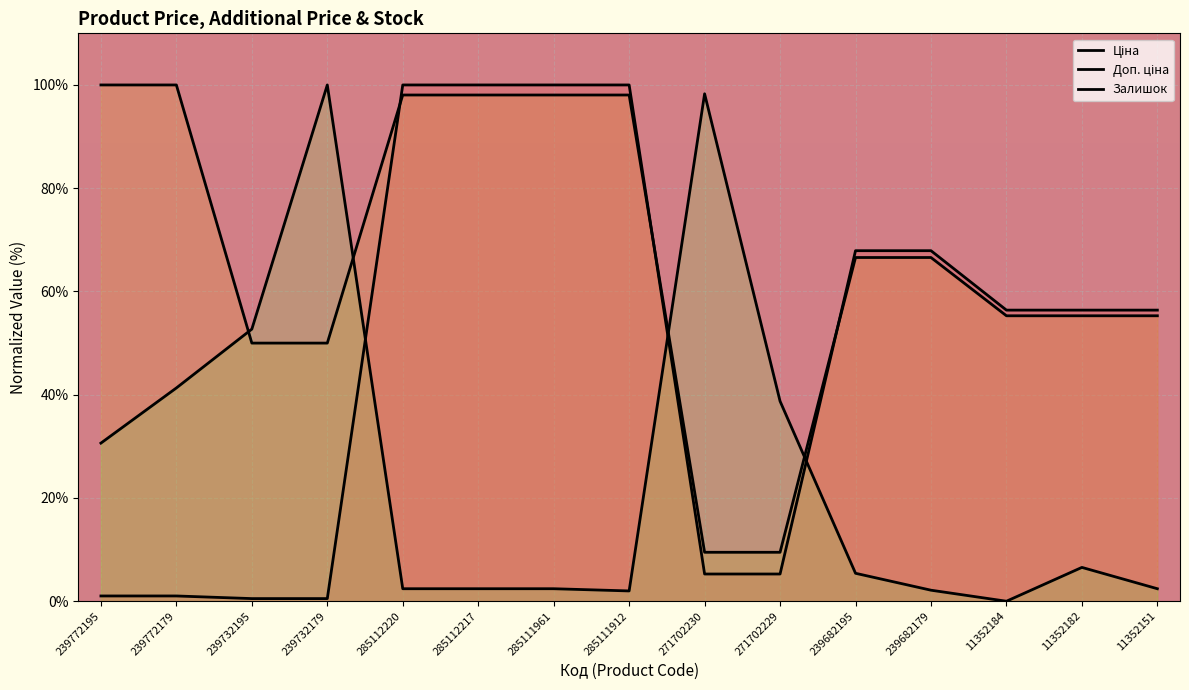

At how many categories does at least one series exceed 92?

8